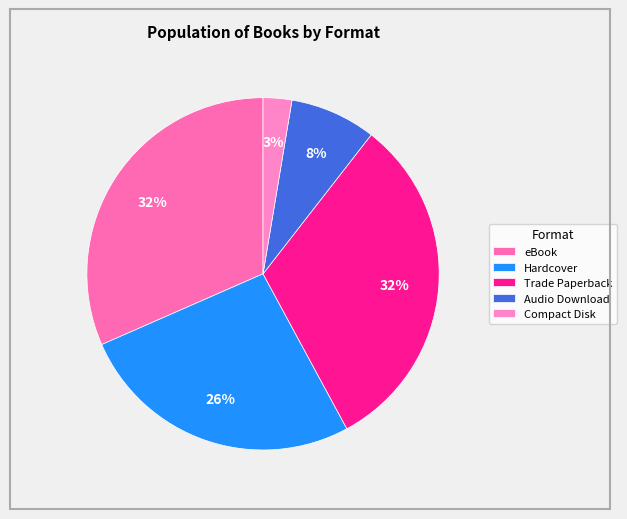

How many slices are in this pie chart?

5